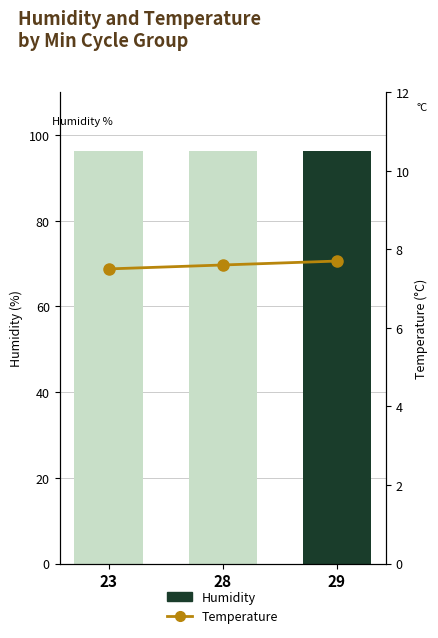

Count the number of data series in this chart.

2